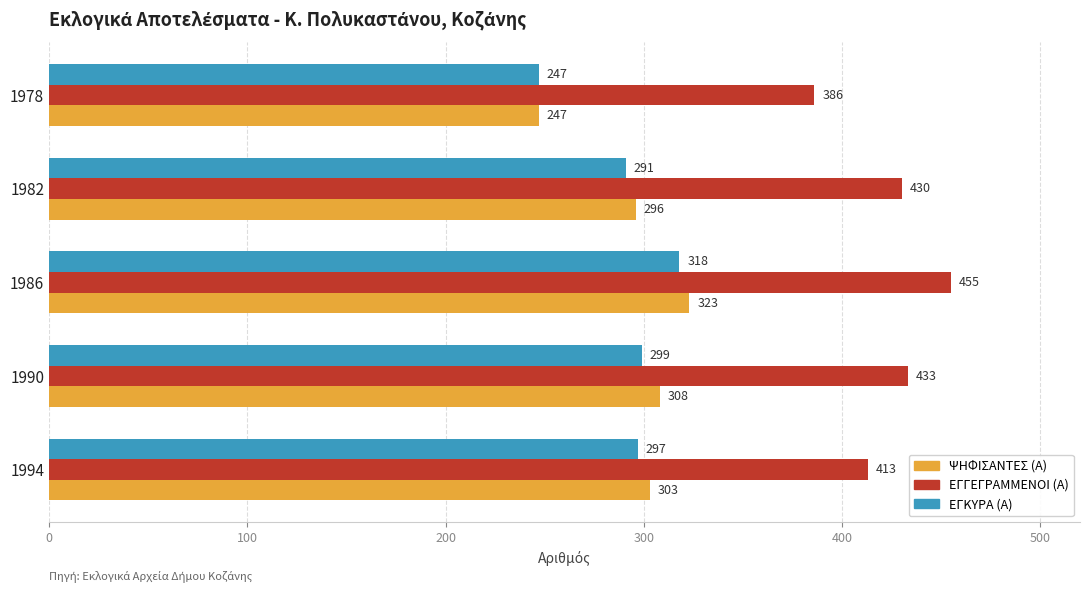

Where is ΨΗΦΙΣΑΝΤΕΣ (Α) nearest to the value 285?

1982